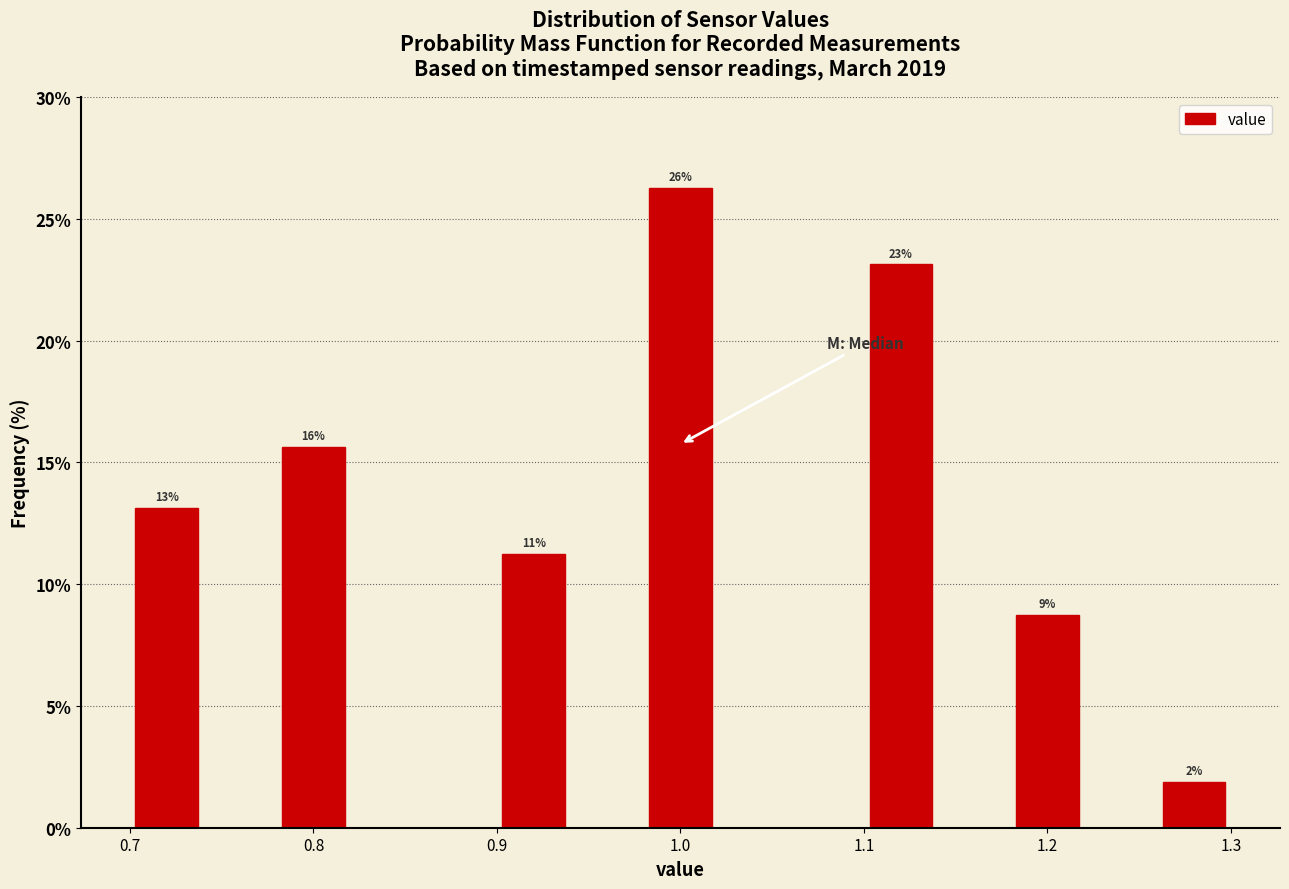

Which range on the x-axis has the tallest bar?

0.98 to 1.02